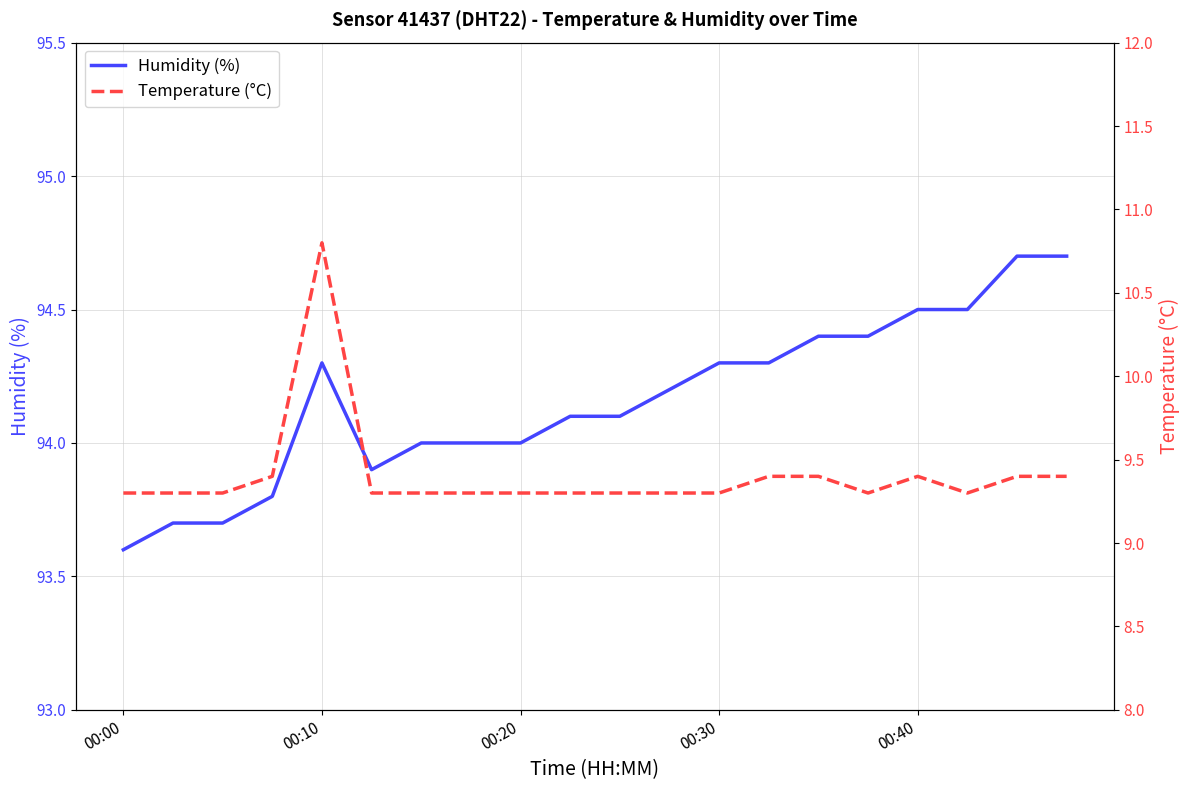

List the series in order of their overall mean, lowest first.

Temperature (°C), Humidity (%)